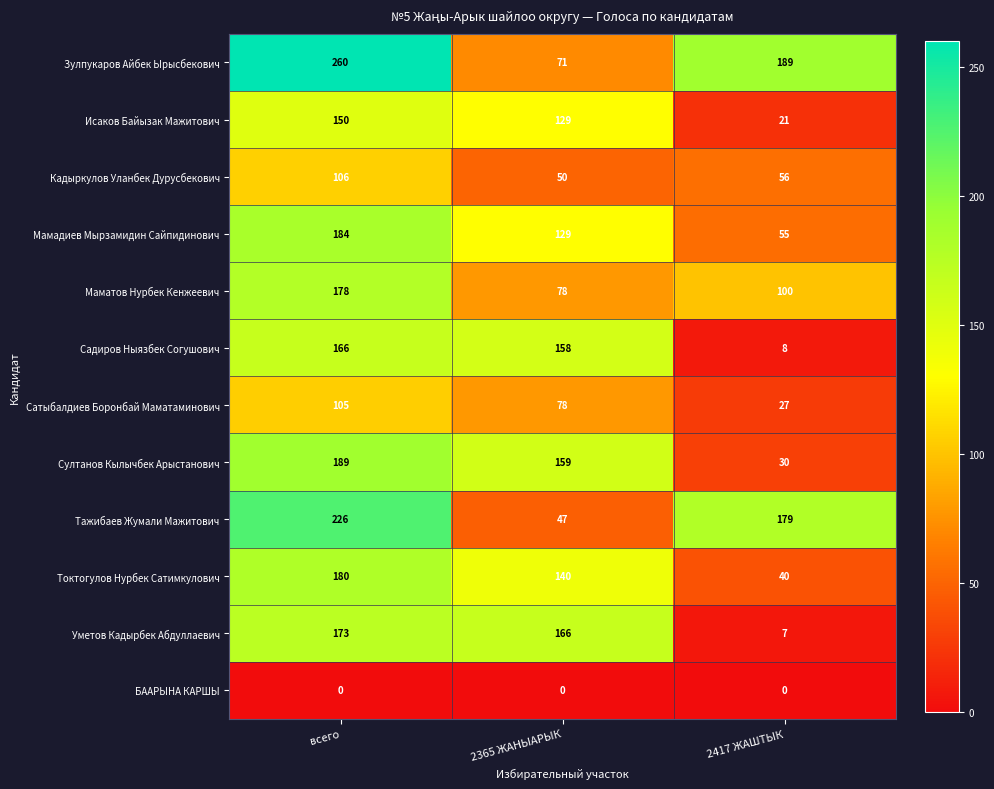

Between 2365 ЖАНЫАРЫК and 2417 ЖАШТЫК, which series saw the biggest shift?

Уметов Кадырбек Абдуллаевич